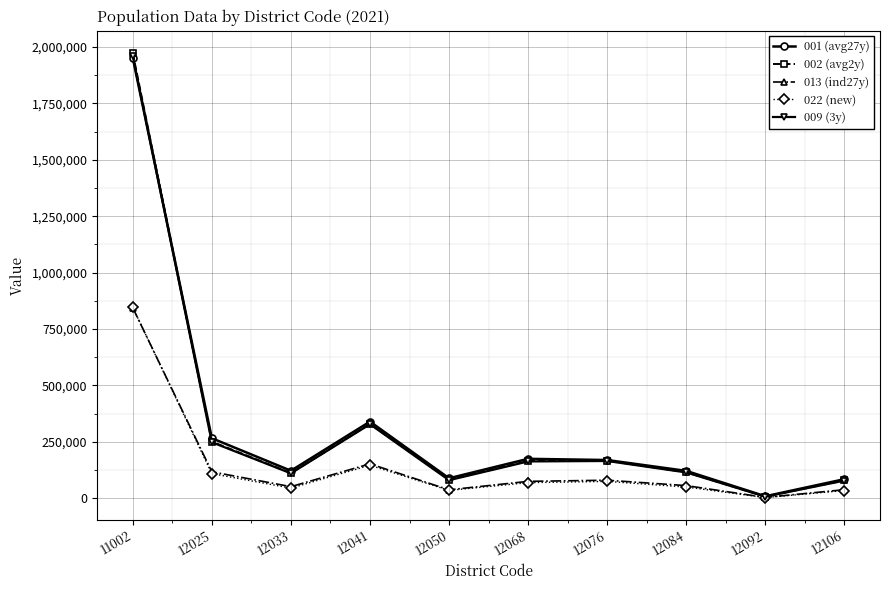

What is the sum of all 022 (new) values?

1411634